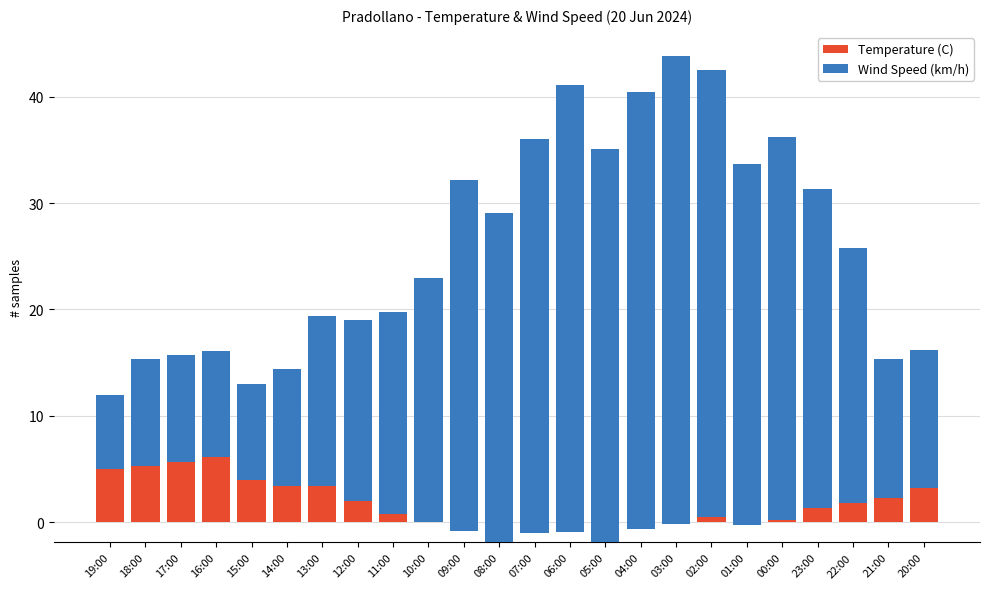

What position from the left is 03:00?

17